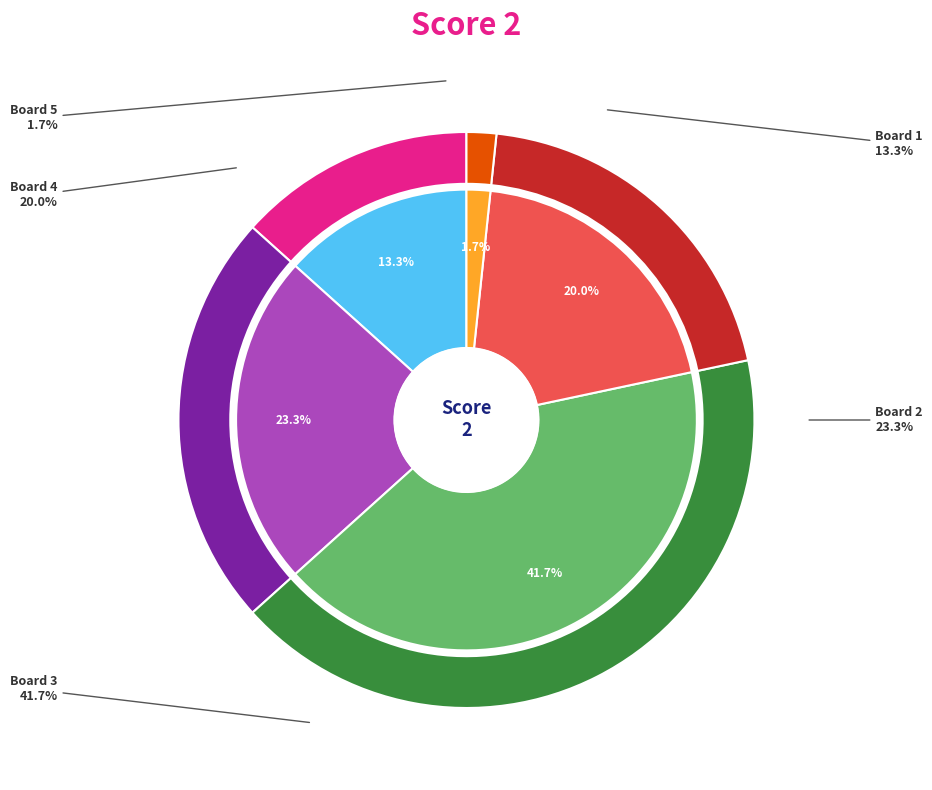

Approximately how many times larger is the value at Board 3 compared to Board 4?

2.1